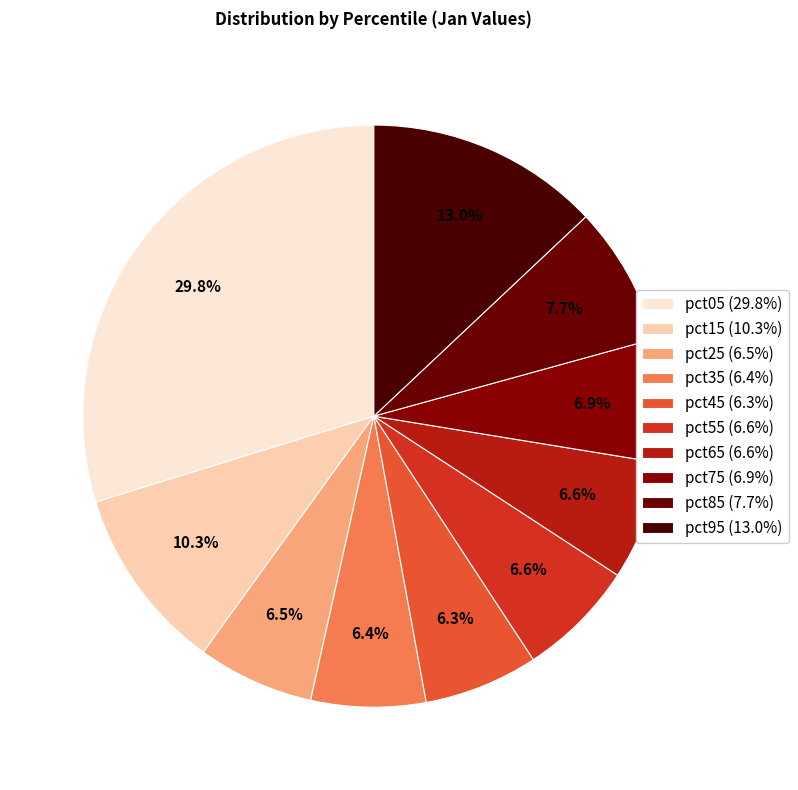

To the nearest percent, what portion does pct95 represent?

13%